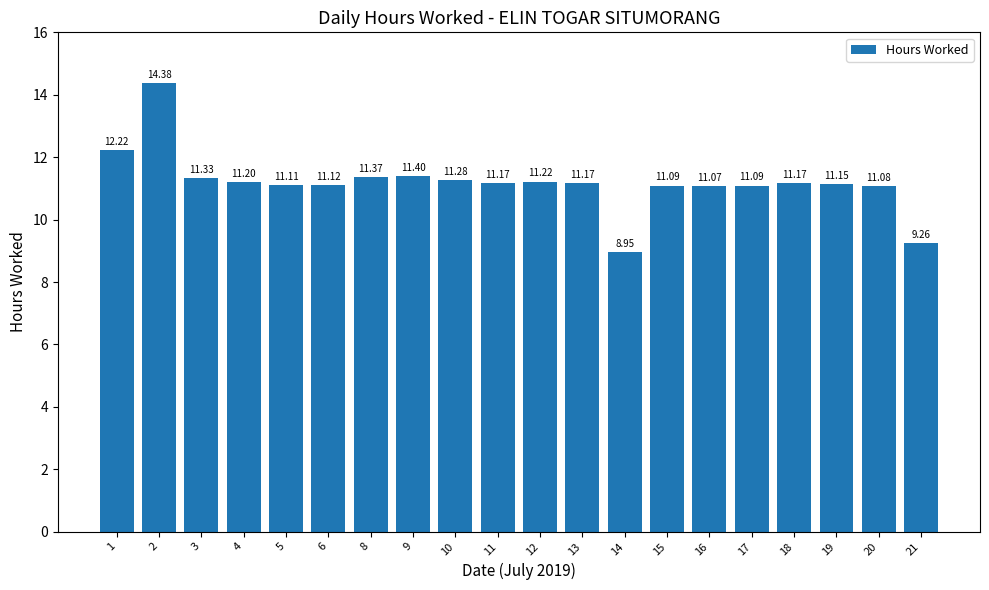

Approximately how many times larger is the value at 9 compared to 4?

1.0